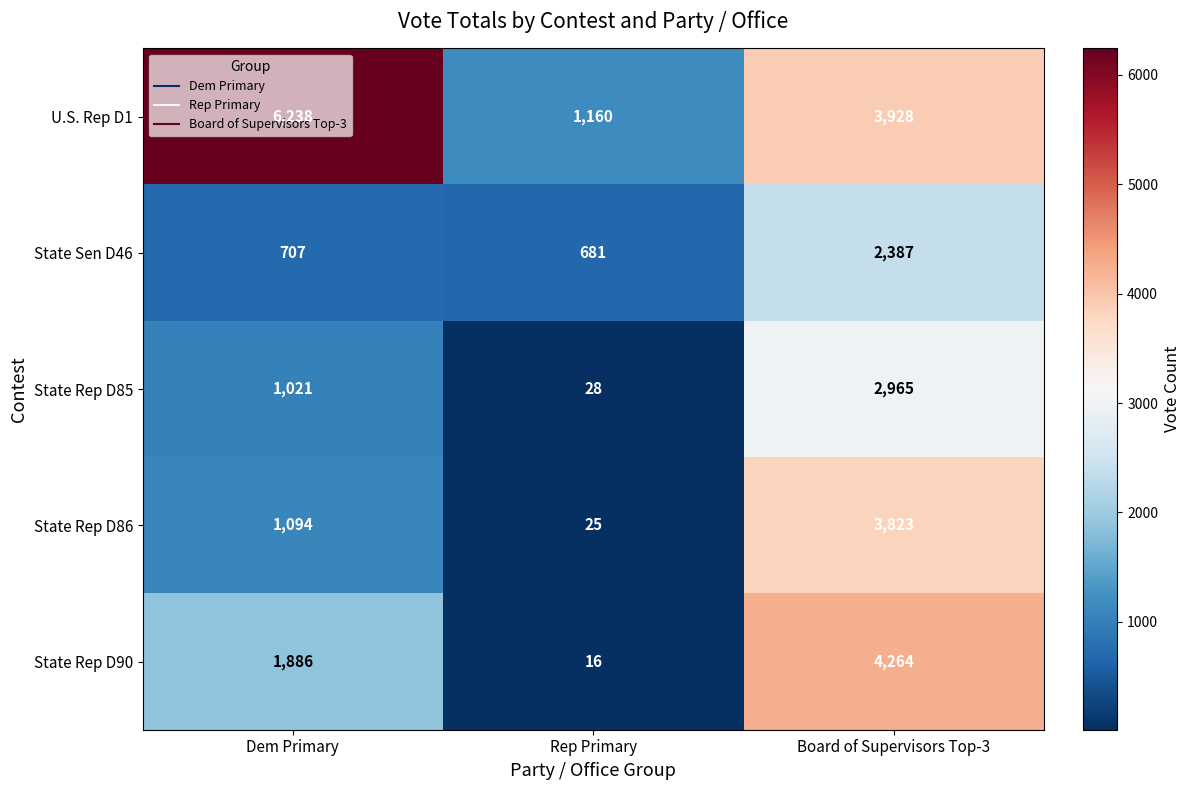

Is it true that State Rep D86 equals 13 at Rep Primary?

False